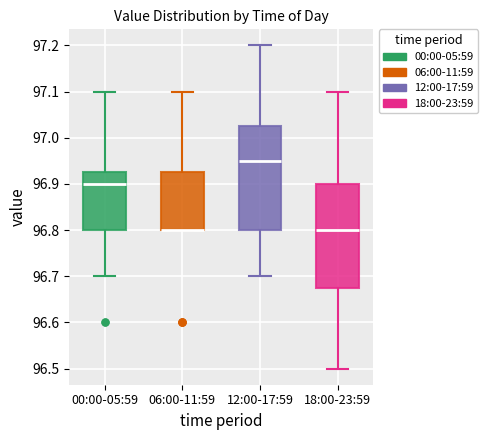

Reading left to right, read every box against the y-axis: the position of its median line, the range the box covers, and the ends of its whiskers. The values are not printed on the chart, so give them approximately, as read against the axis.

00:00-05:59: median 96.90, box 96.80 to 96.93, whiskers 96.70 to 97.10
06:00-11:59: median 96.80 (drawn on the box's lower edge), box 96.80 to 96.93, whiskers 96.80 to 97.10
12:00-17:59: median 96.95, box 96.80 to 97.03, whiskers 96.70 to 97.20
18:00-23:59: median 96.80, box 96.68 to 96.90, whiskers 96.50 to 97.10